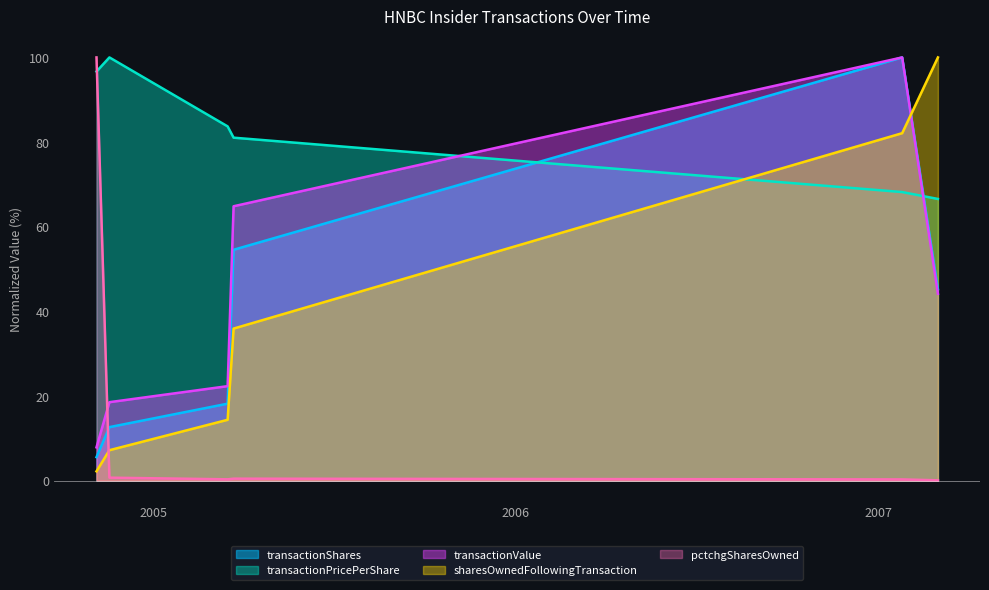

What position from the left is 2007-01-25?

5